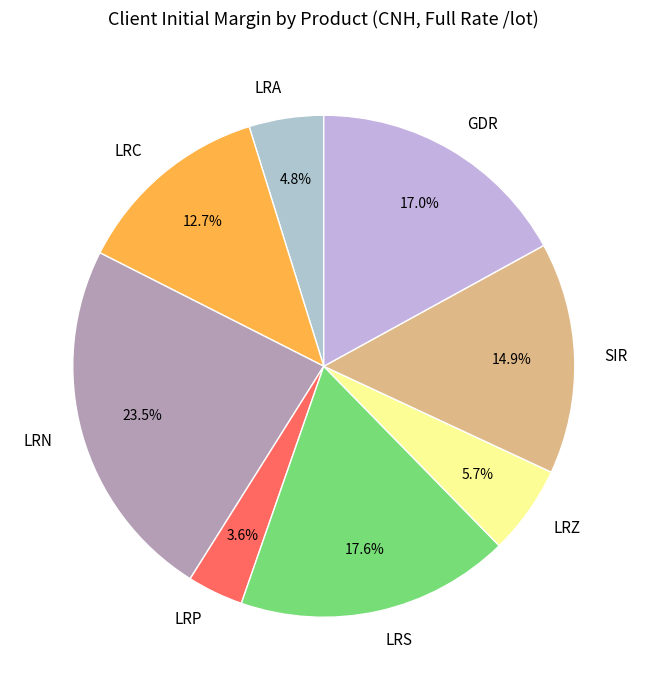

How many slices are in this pie chart?

8